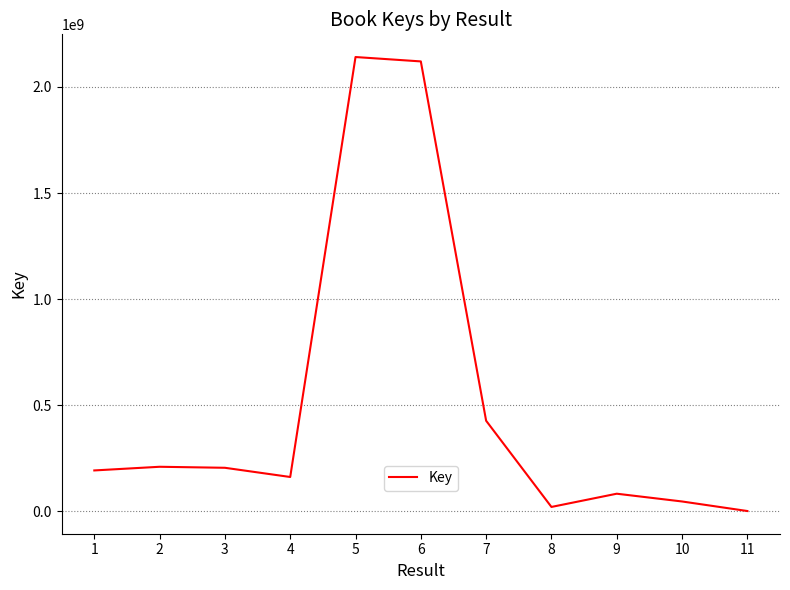

What is the maximum value shown in the chart?

2140965697